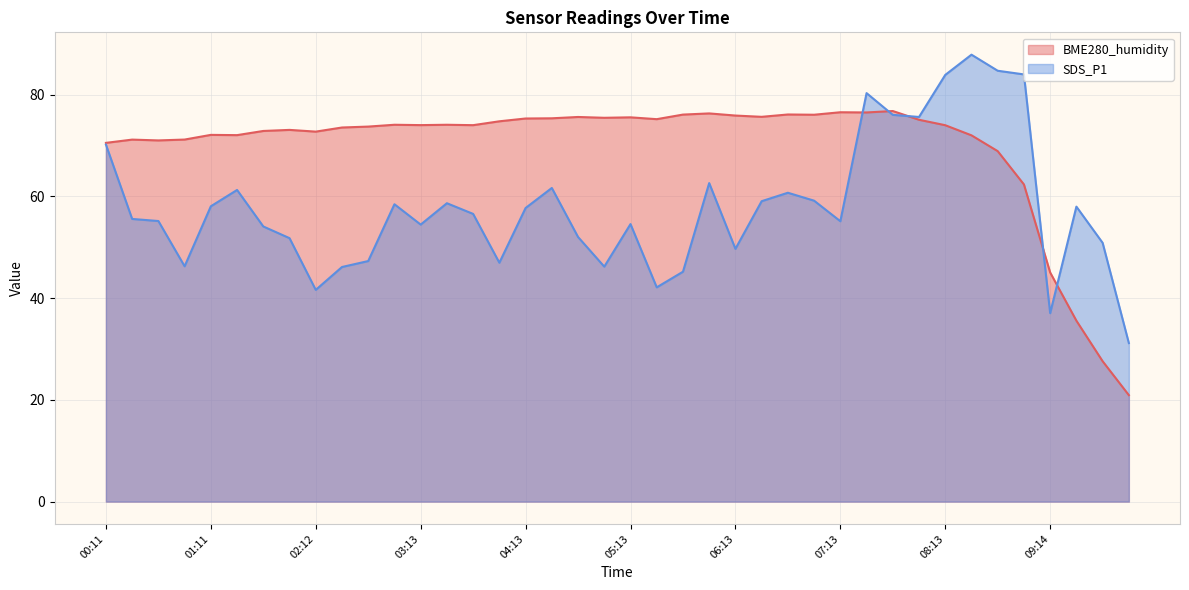

How many lines are shown in the chart?

2